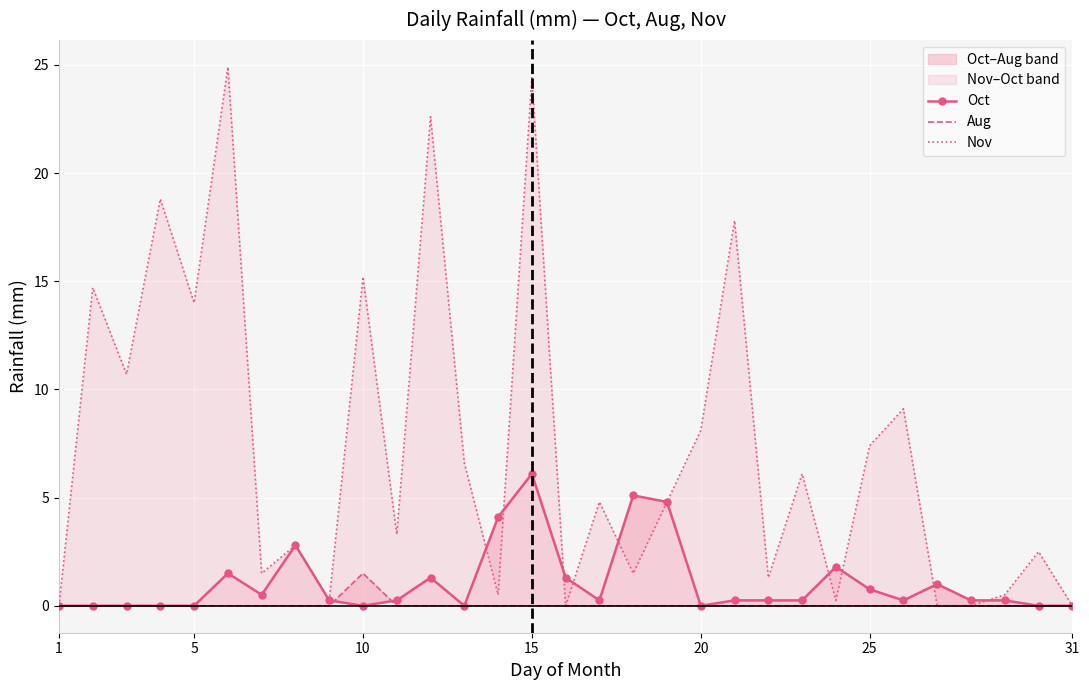

What is the greatest value displayed?

24.9